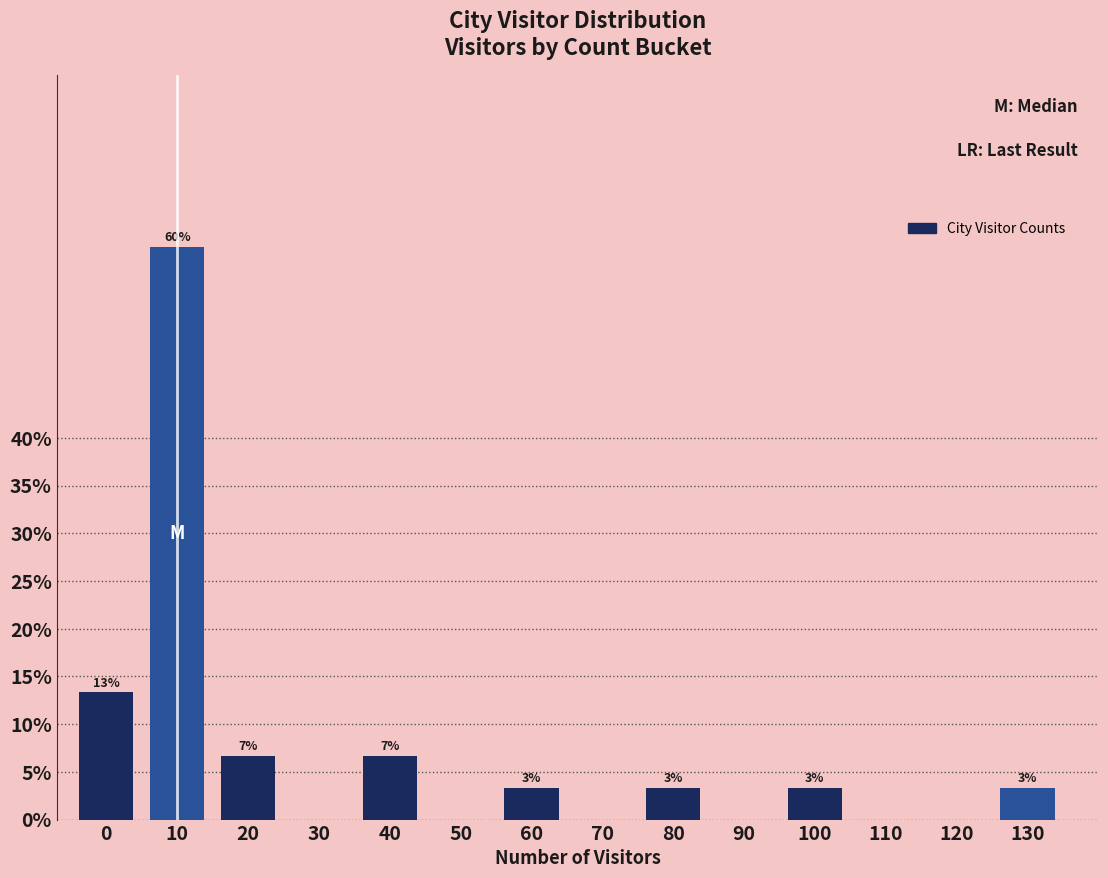

Are the bars horizontal?

No